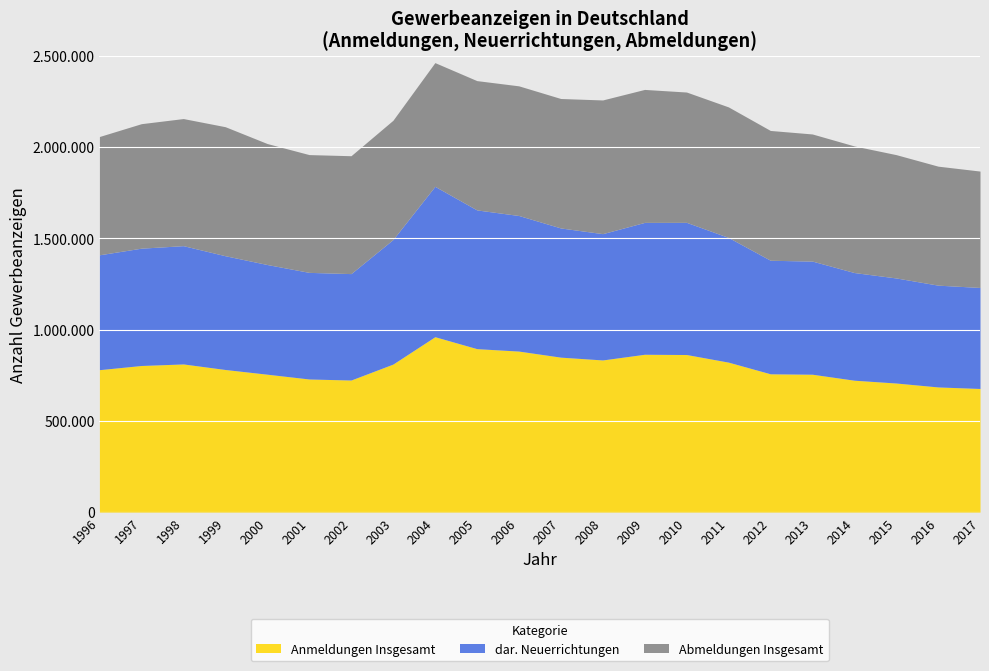

What is the difference between the maximum and minimum values in the Abmeldungen Insgesamt series?

94760